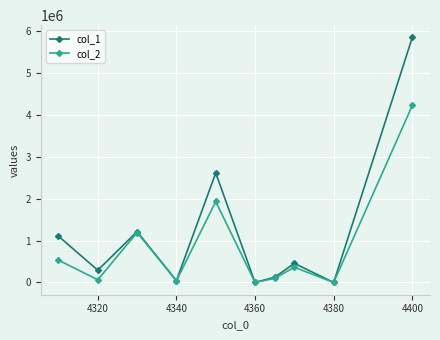

Which series has the largest total across all categories?

col_1